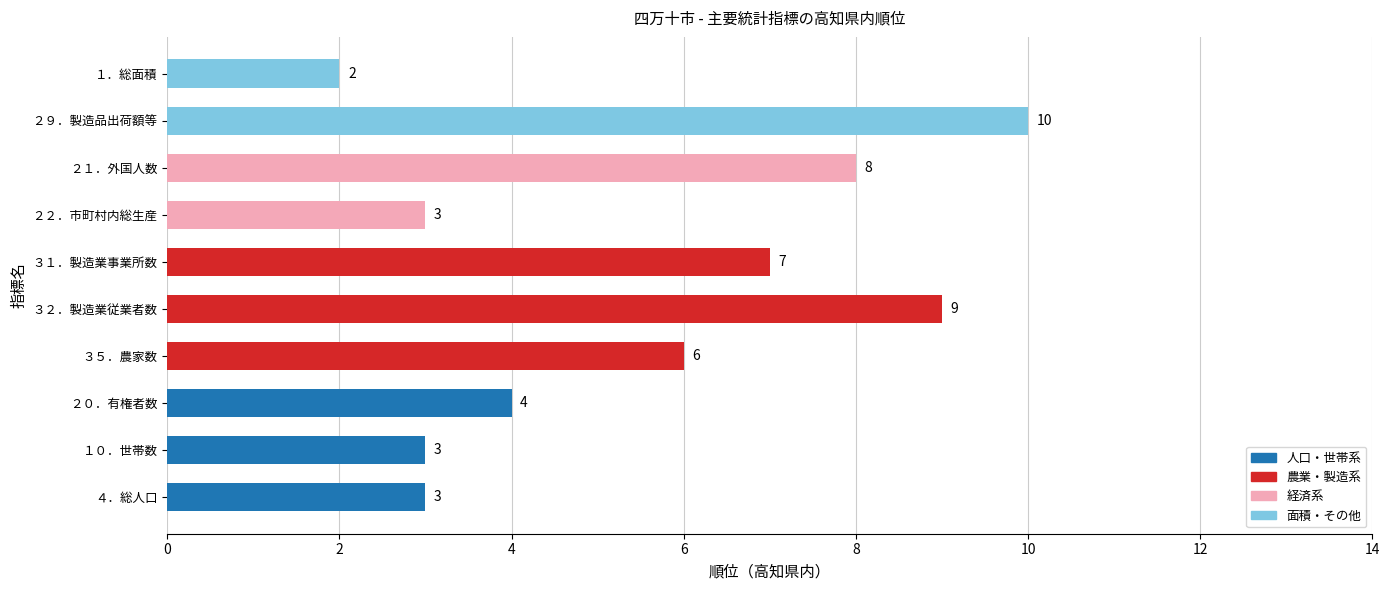

The value at ２０．有権者数 is 4. True or false?

True